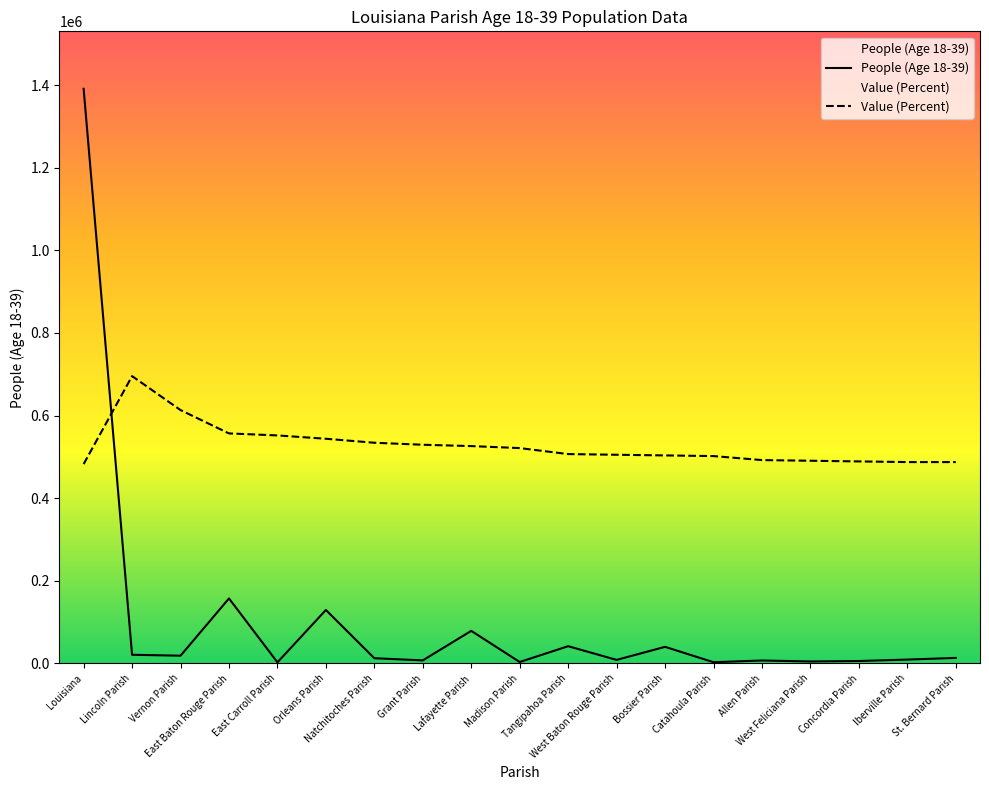

In People (Age 18-39), how many points are higher than both neighbors (excluding endpoints)?

6